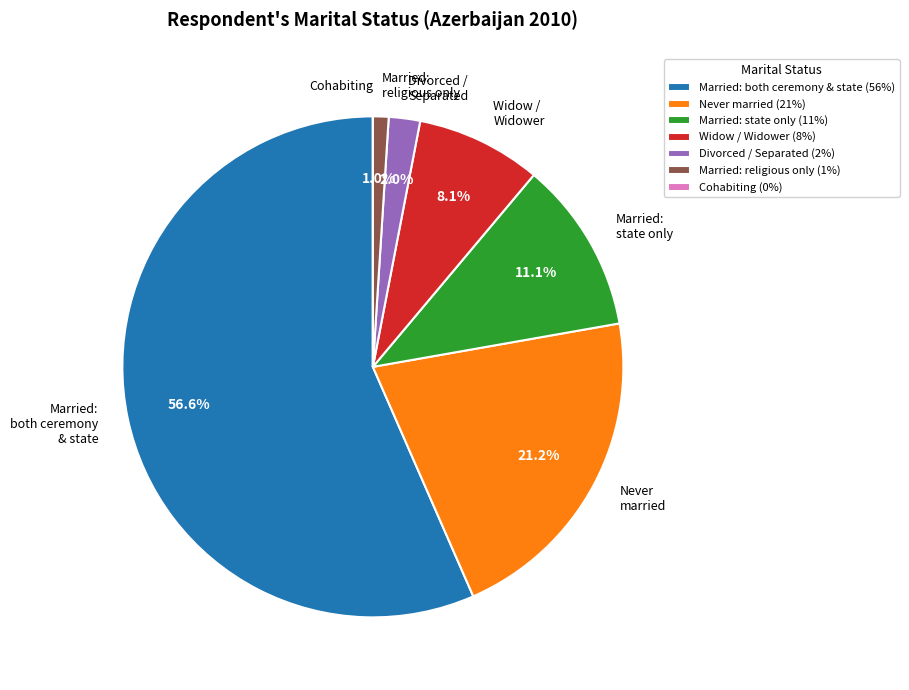

Which has a higher value, Married: state only or Divorced / Separated?

Married: state only